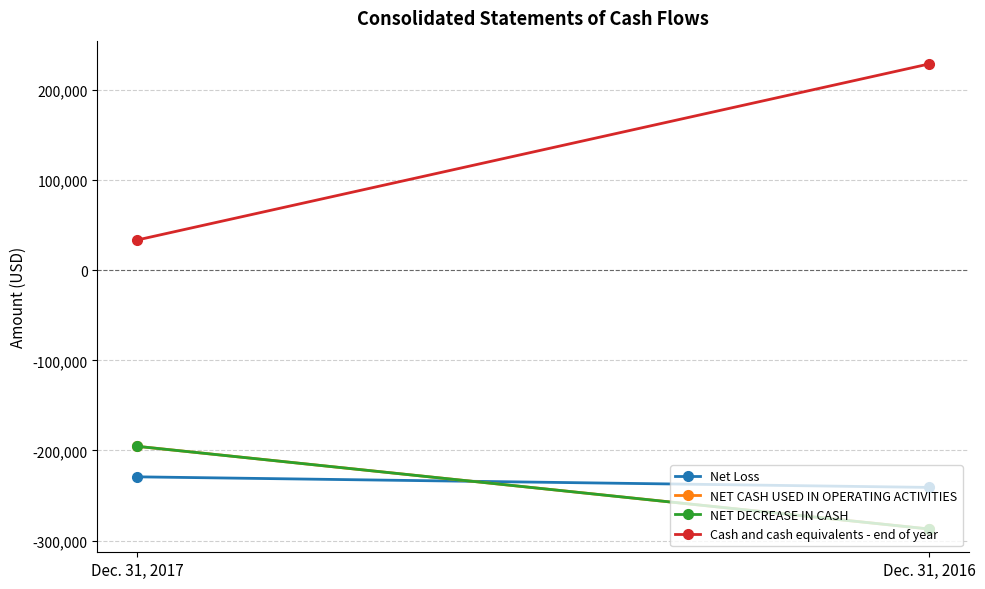

Reading right to left, extract all data points from this chart.

Net Loss: -240991	-229245
NET CASH USED IN OPERATING ACTIVITIES: -287152	-195385
NET DECREASE IN CASH: -287152	-195385
Cash and cash equivalents - end of year: 228842	33457